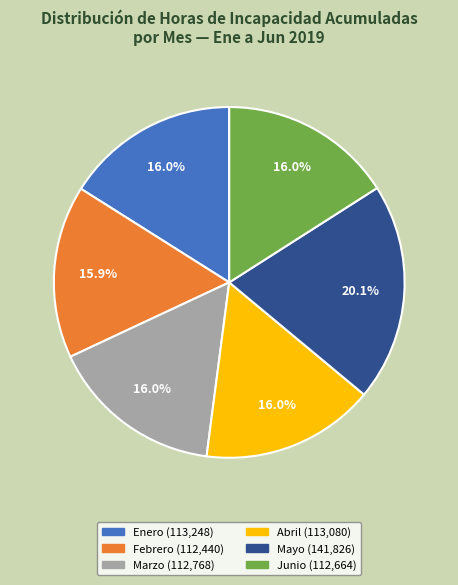

Is there any slice that represents more than half of the pie?

No